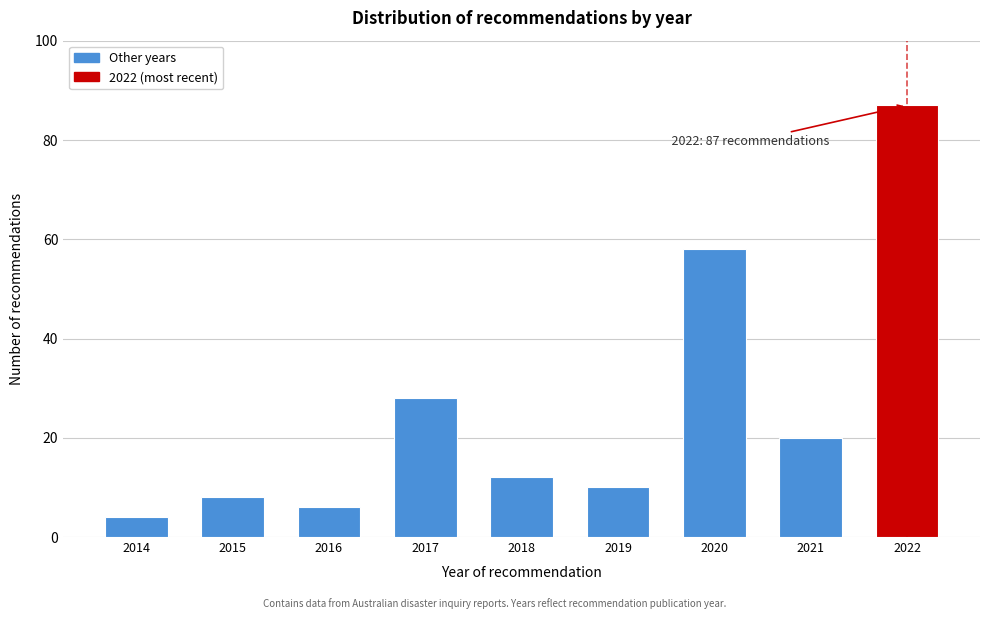

Reading left to right, transcribe all the data shown in this chart.

2014=4	2015=8	2016=6	2017=28	2018=12	2019=10	2020=58	2021=20	2022=87